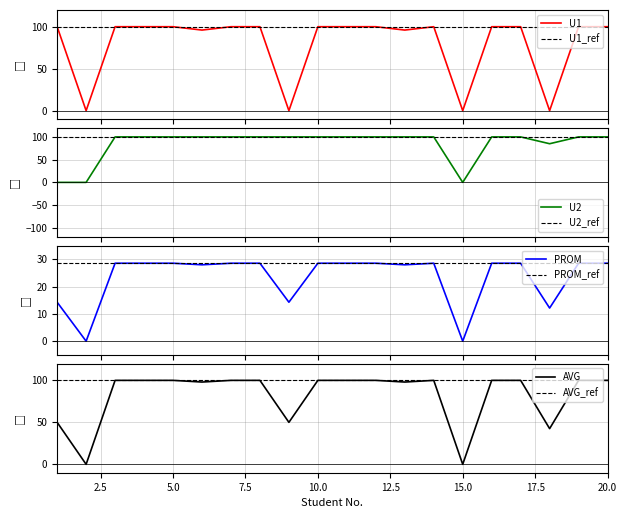

Which series has the widest spread of values?

U1